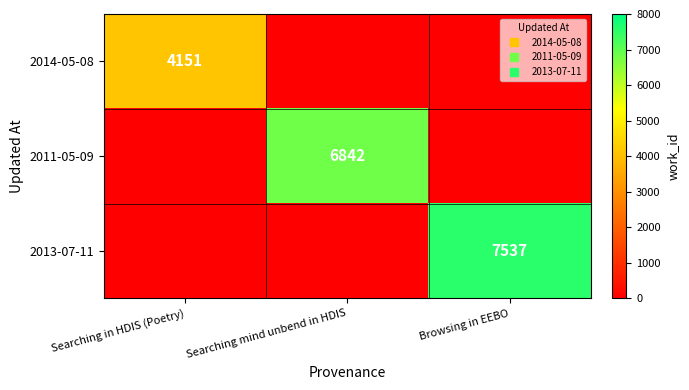

List the series in order of their overall mean, lowest first.

2014-05-08, 2011-05-09, 2013-07-11